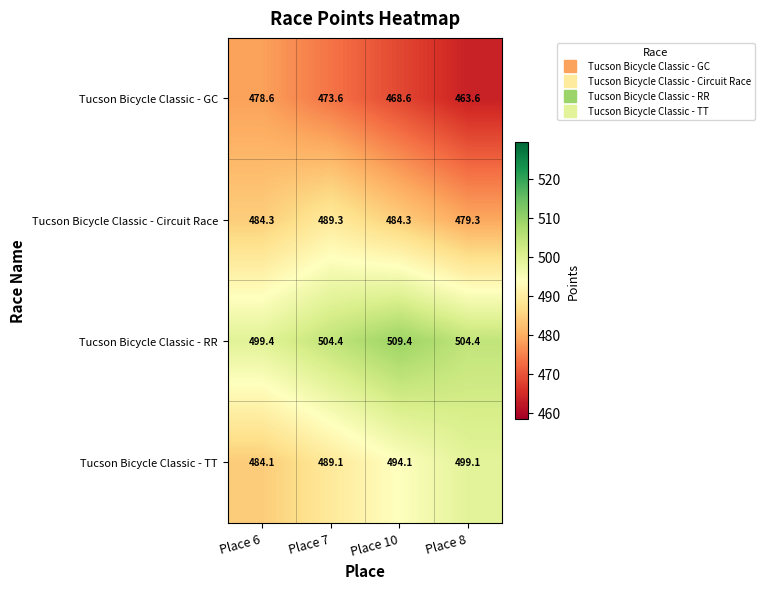

At Place 8, list the series in order from smallest to largest.

Tucson Bicycle Classic - GC, Tucson Bicycle Classic - Circuit Race, Tucson Bicycle Classic - TT, Tucson Bicycle Classic - RR